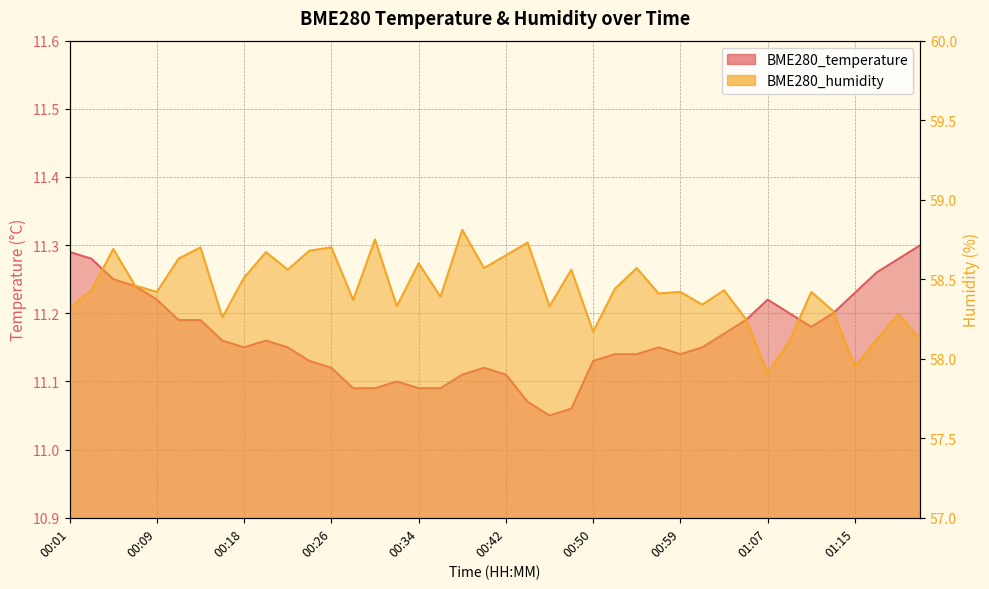

Reading left to right, transcribe all the data shown in this chart.

BME280_temperature: 11.3	11.3	11.2	11.2	11.2	11.2	11.2	11.2	11.2	11.2	11.2	11.1	11.1	11.1	11.1	11.1	11.1	11.1	11.1	11.1	11.1	11.1	11.1	11.1	11.1	11.1	11.1	11.2	11.1	11.2	11.2	11.2	11.2	11.2	11.2	11.2	11.2	11.3	11.3	11.3
BME280_humidity: 58.3	58.4	58.7	58.5	58.4	58.6	58.7	58.3	58.5	58.7	58.6	58.7	58.7	58.4	58.8	58.3	58.6	58.4	58.8	58.6	58.6	58.7	58.3	58.6	58.2	58.4	58.6	58.4	58.4	58.3	58.4	58.2	57.9	58.1	58.4	58.3	58.0	58.1	58.3	58.1